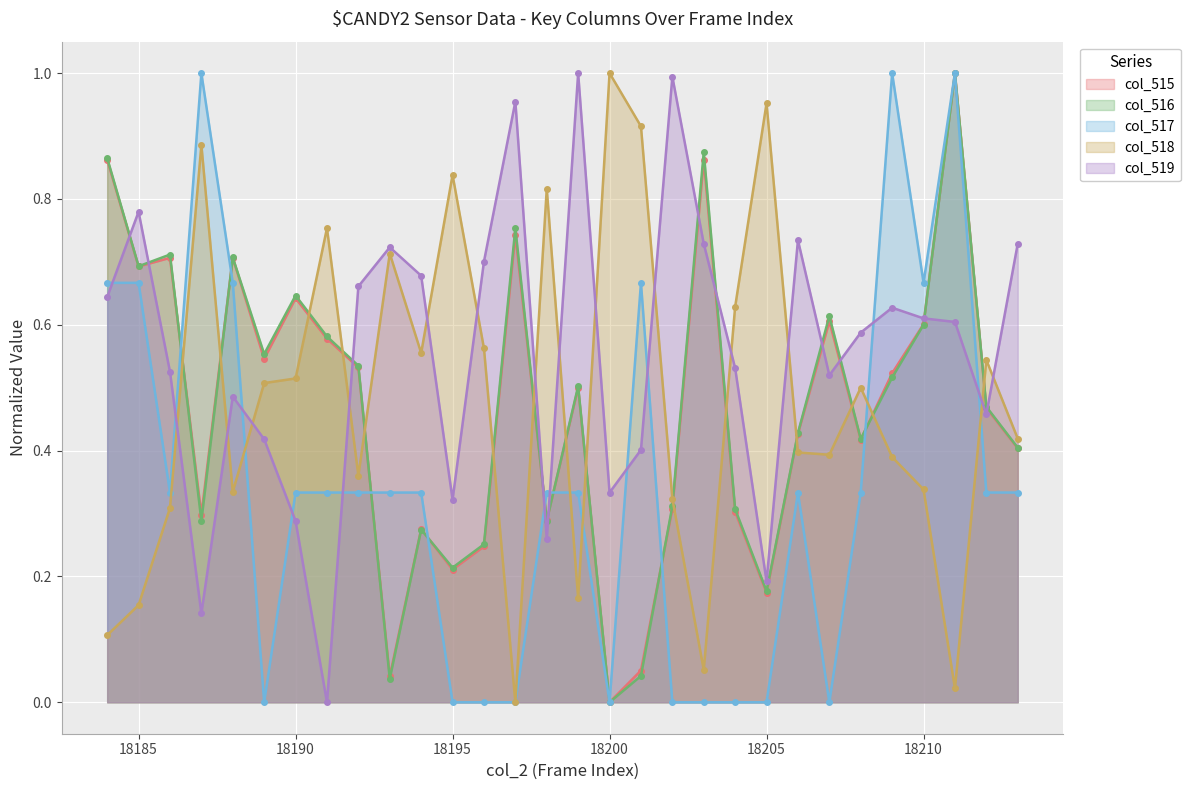

Where is col_516 nearest to the value 0?

18200